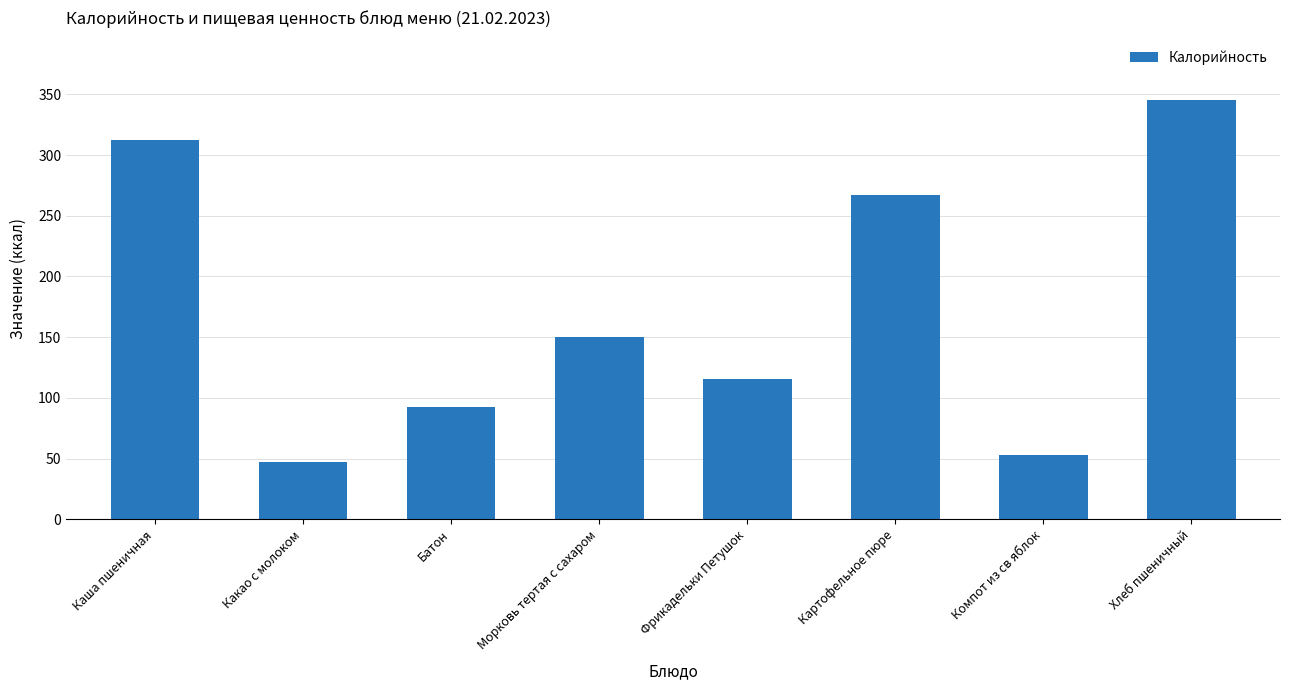

What is the value of the 5th bar from the left?

115.6